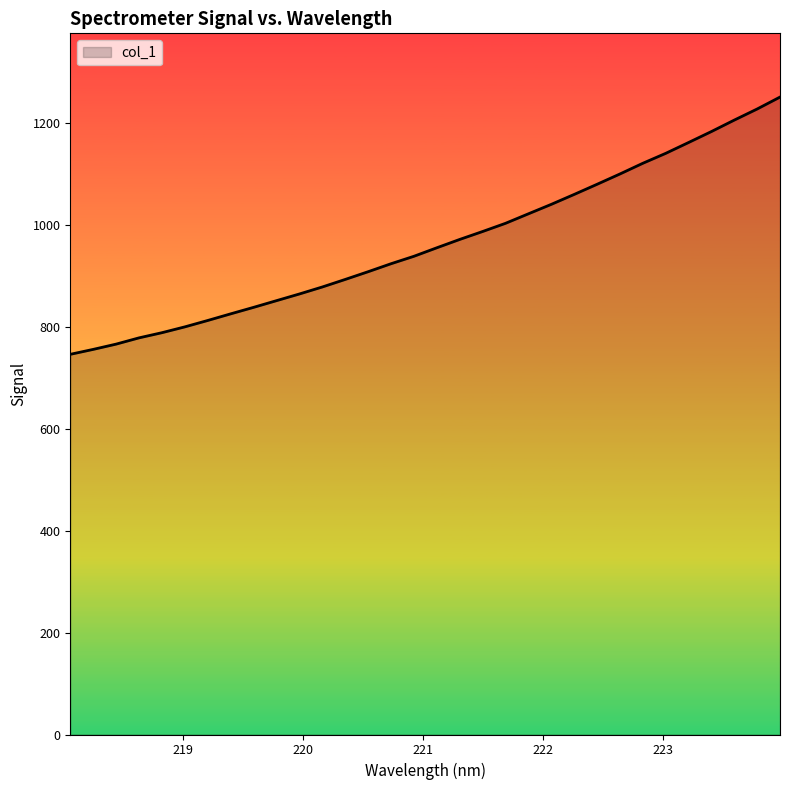

What is the difference between the maximum and minimum values?

504.9